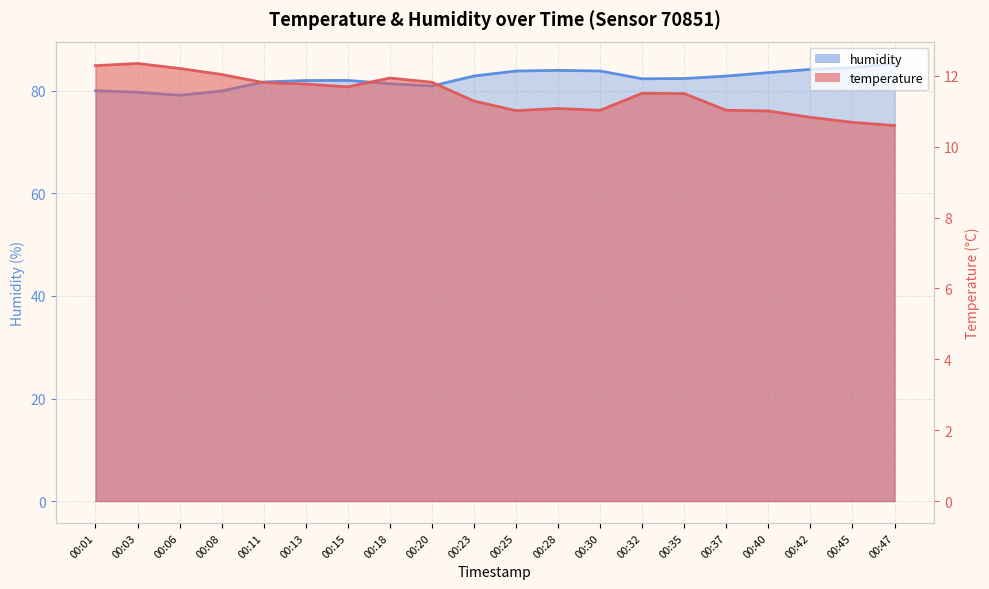

What is the sum of all temperature values?

229.5